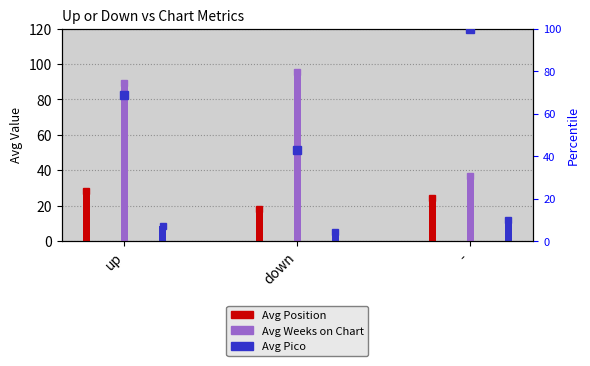

At which category does the chart reach its minimum across all series?

down